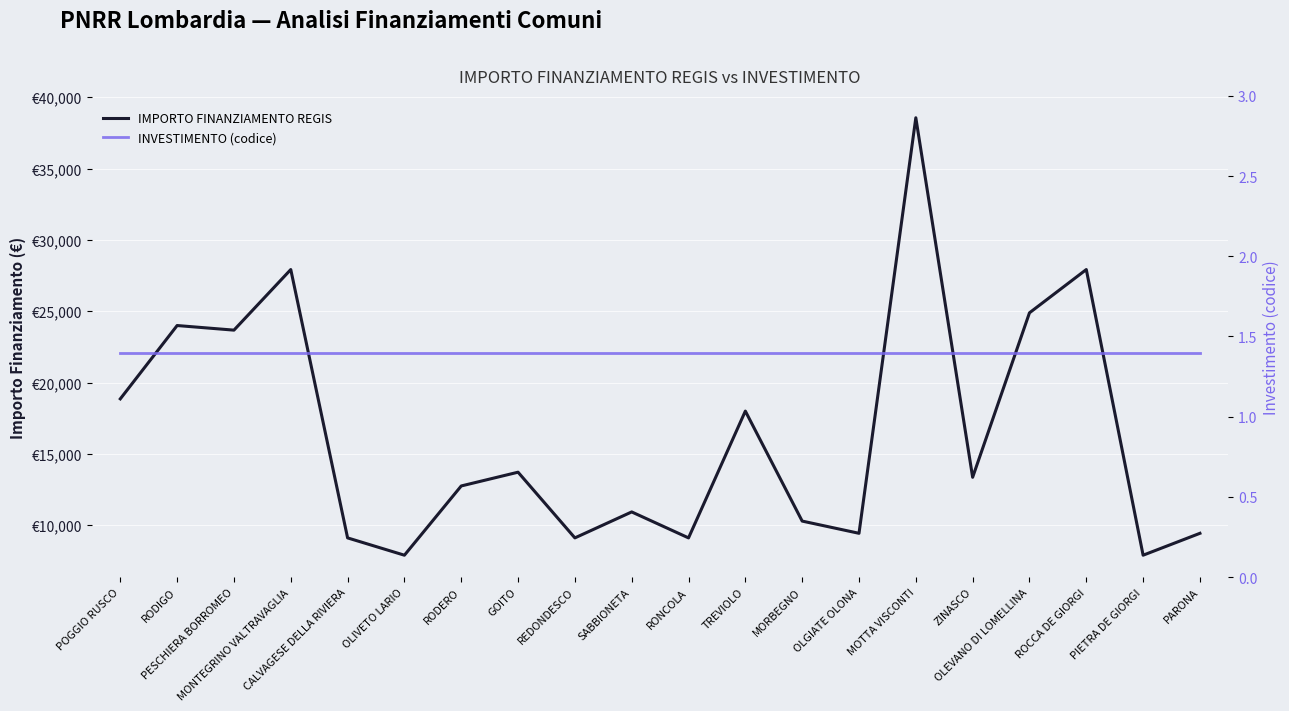

Reading right to left, list all the values displayed in this chart.

IMPORTO FINANZIAMENTO REGIS: PARONA=9427.0	PIETRA DE GIORGI=7891.0	ROCCA DE GIORGI=27922.0	OLEVANO DI LOMELLINA=24887.0	ZINASCO=13354.0	MOTTA VISCONTI=38565.0	OLGIATE OLONA=9427.0	MORBEGNO=10284.0	TREVIOLO=17997.0	RONCOLA=9105.0	SABBIONETA=10926.0	REDONDESCO=9105.0	GOITO=13712.0	RODERO=12747.0	OLIVETO LARIO=7891.0	CALVAGESE DELLA RIVIERA=9105.0	MONTEGRINO VALTRAVAGLIA=27922.0	PESCHIERA BORROMEO=23673.0	RODIGO=23996.0	POGGIO RUSCO=18854.0
INVESTIMENTO (codice): PARONA=1.4	PIETRA DE GIORGI=1.4	ROCCA DE GIORGI=1.4	OLEVANO DI LOMELLINA=1.4	ZINASCO=1.4	MOTTA VISCONTI=1.4	OLGIATE OLONA=1.4	MORBEGNO=1.4	TREVIOLO=1.4	RONCOLA=1.4	SABBIONETA=1.4	REDONDESCO=1.4	GOITO=1.4	RODERO=1.4	OLIVETO LARIO=1.4	CALVAGESE DELLA RIVIERA=1.4	MONTEGRINO VALTRAVAGLIA=1.4	PESCHIERA BORROMEO=1.4	RODIGO=1.4	POGGIO RUSCO=1.4